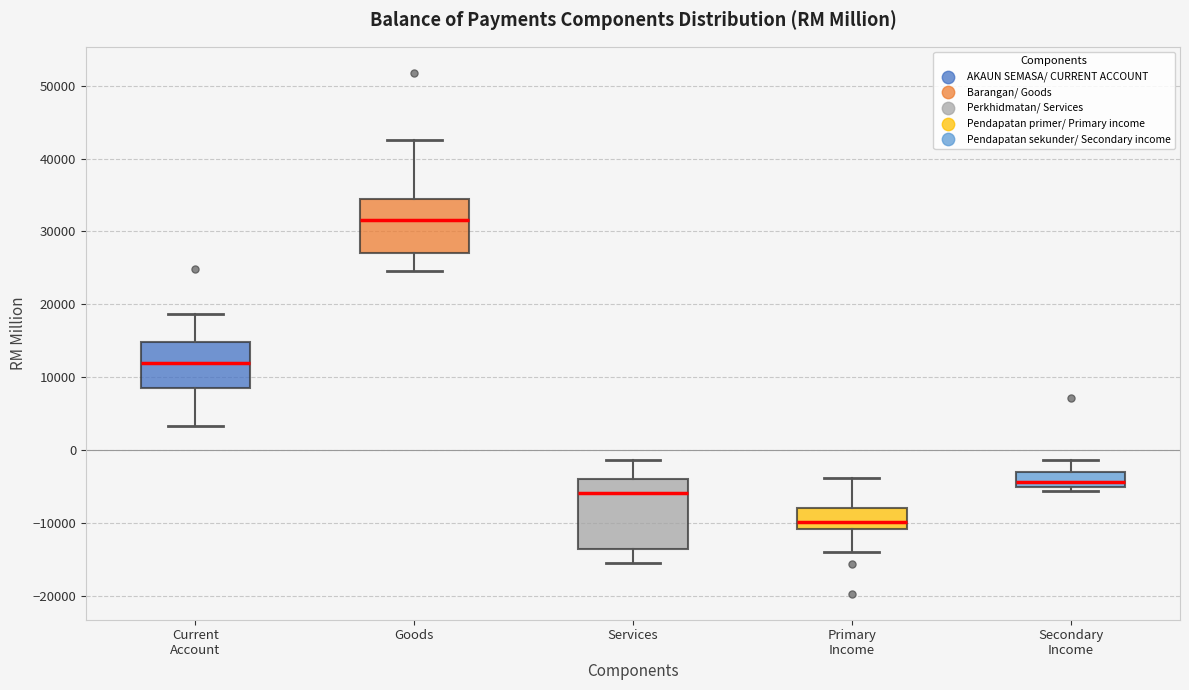

Which box's median line is the highest?

Goods